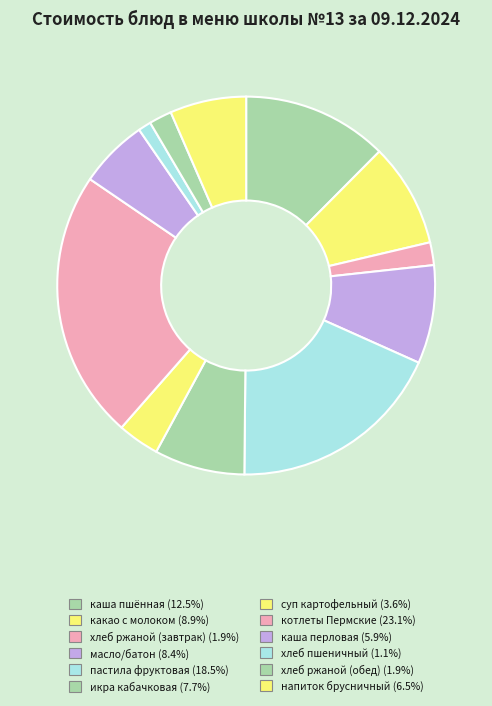

Count the number of slices in the pie.

12